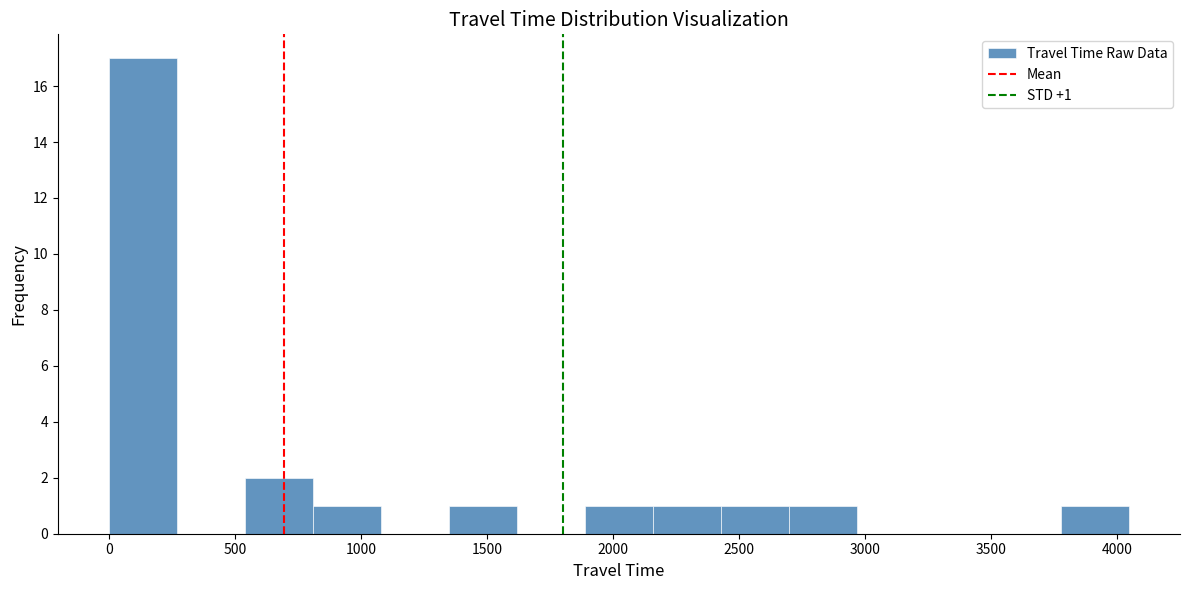

Which range on the x-axis has the tallest bar?

0 to 250